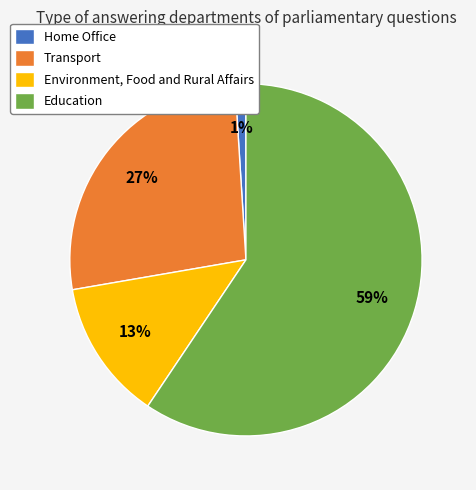

Combined, do Environment, Food and Rural Affairs and Transport account for over 50%?

No